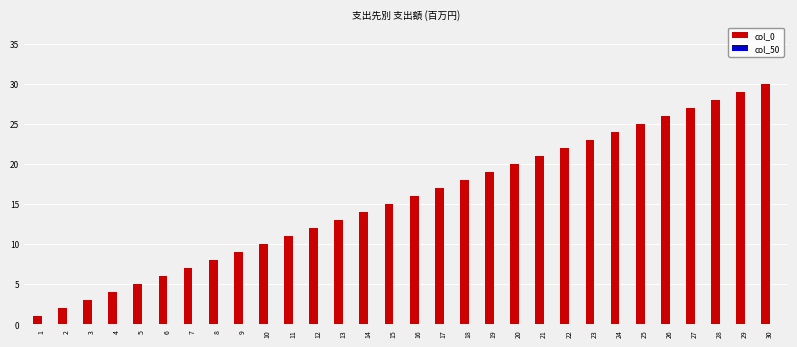

Rank the categories by value from highest to lowest.

30, 29, 28, 27, 26, 25, 24, 23, 22, 21, 20, 19, 18, 17, 16, 15, 14, 13, 12, 11, 10, 9, 8, 7, 6, 5, 4, 3, 2, 1